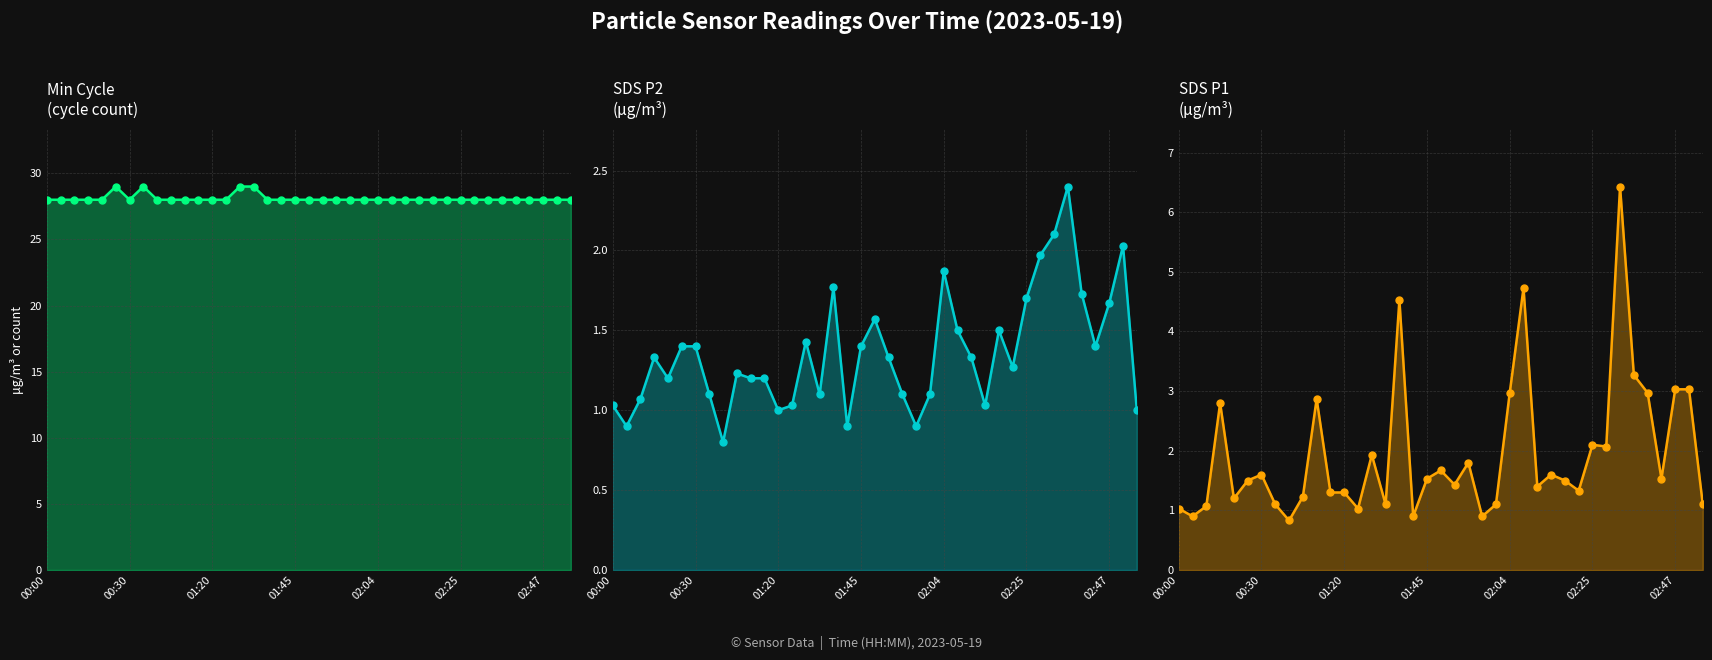

Which series has the largest Y range (max minus min)?

SDS P1